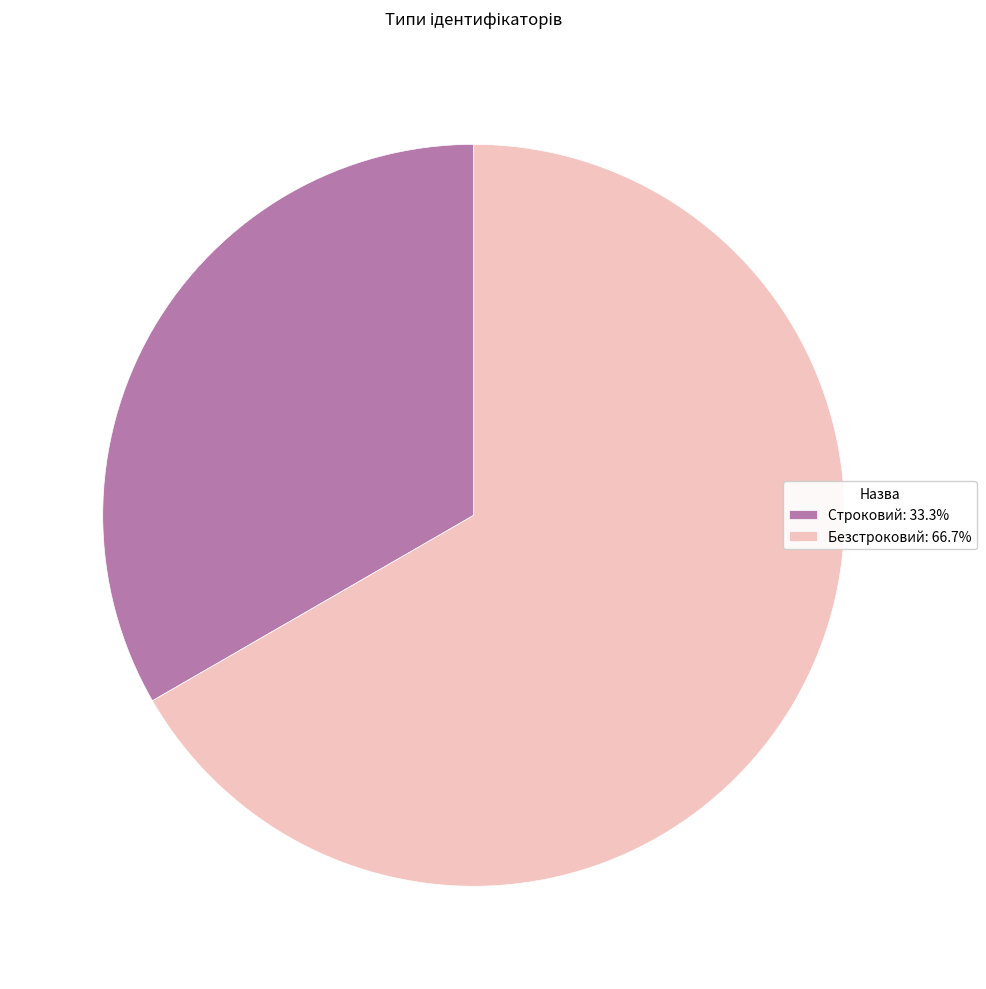

What is the ratio of the value at Безстроковий: 66.7% to the value at Строковий: 33.3%?

2.0